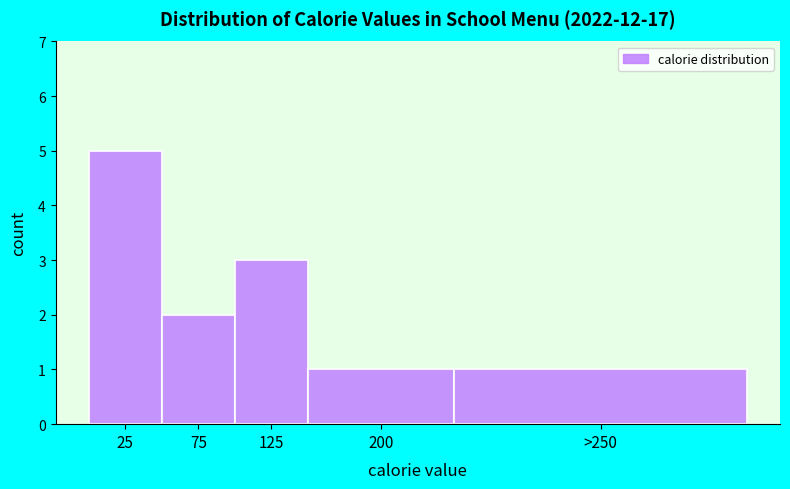

Reading left to right, what are all the values shown in this chart?

25=5	75=2	125=3	200=1	>250=1